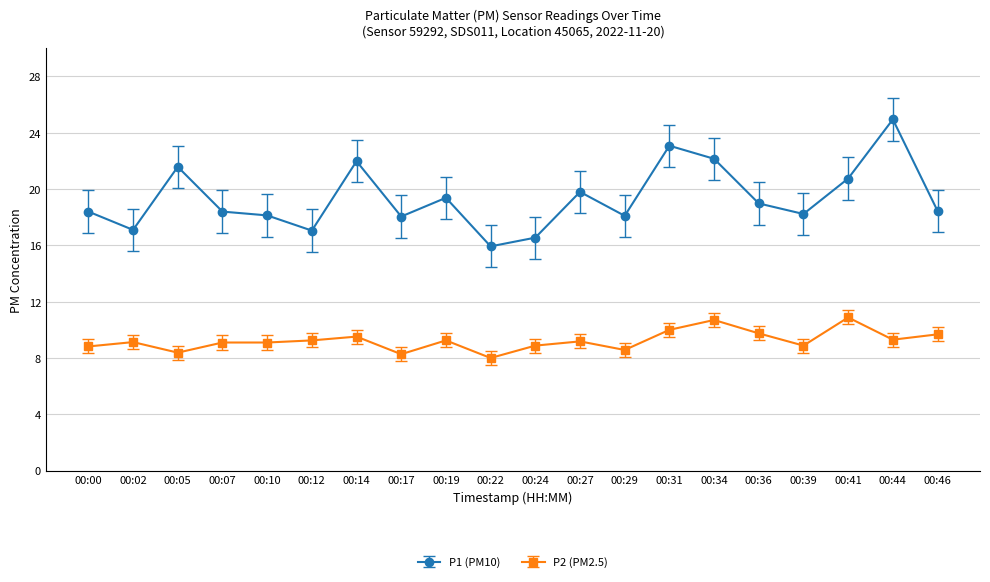

Which series has the largest total across all categories?

P1 (PM10)